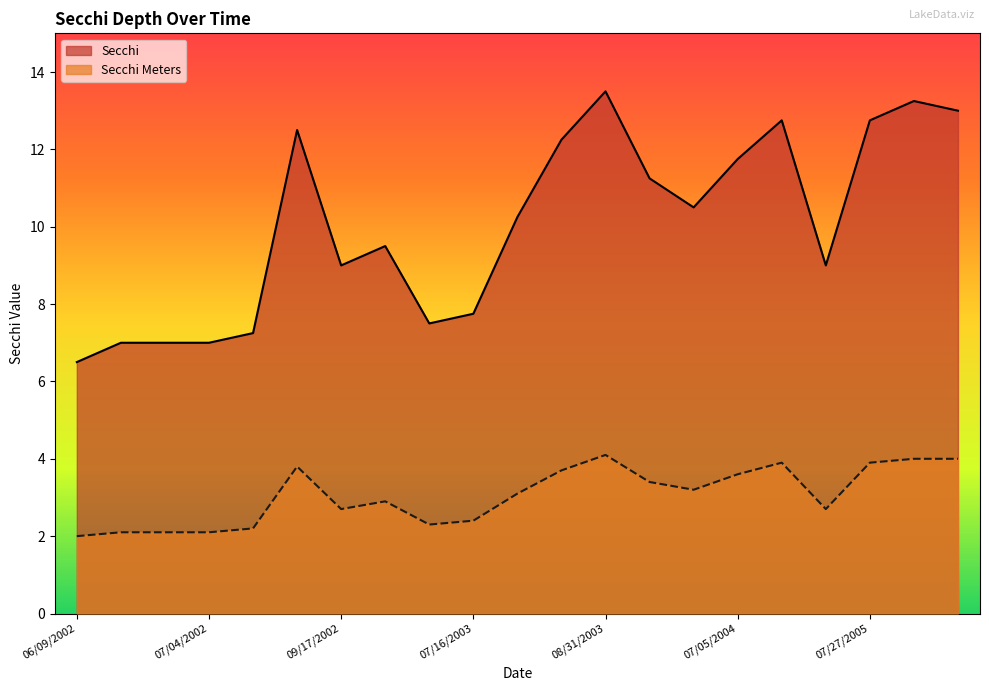

At which category is the sum across all series the highest?

08/31/2003